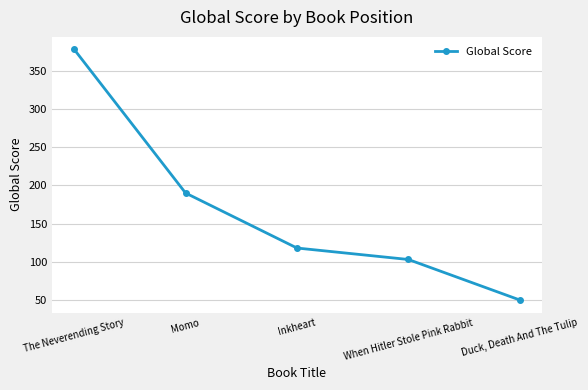

What is the value of the 3rd point from the left?

118